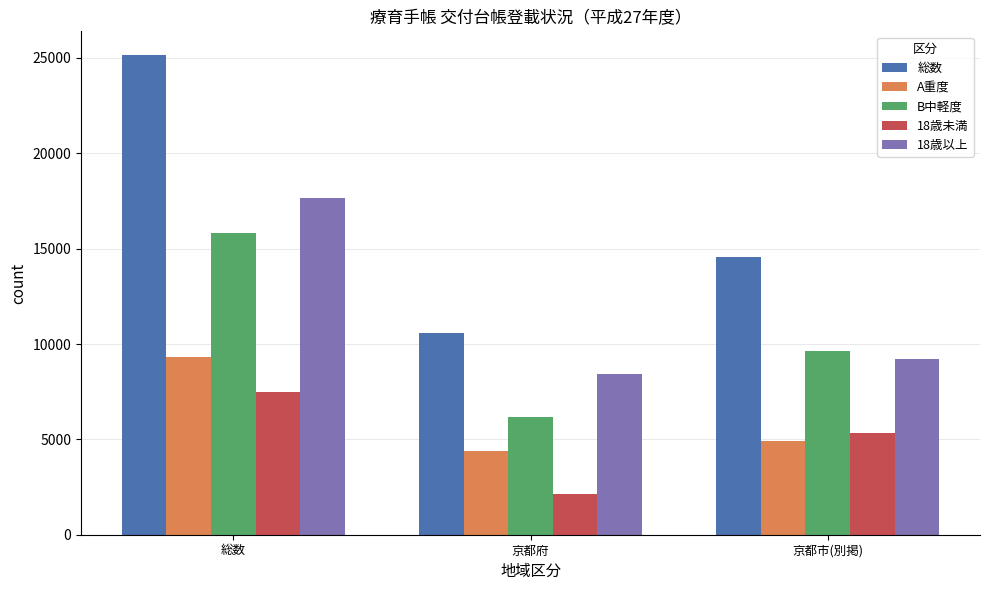

What is the label of the 3rd bar from the left?

京都市(別掲)